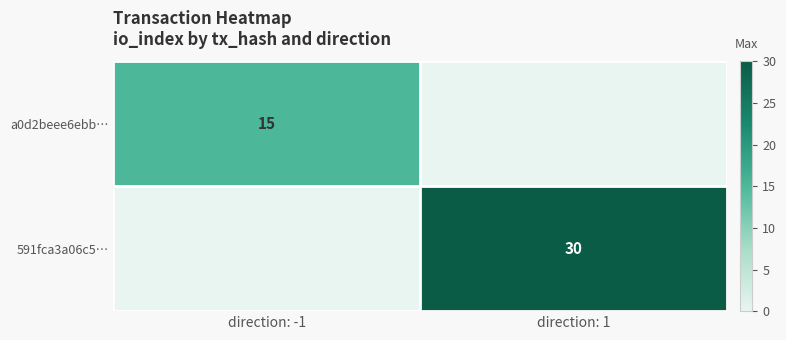

The value of 591fca3a06c5… at direction: 1 is 19. True or false?

False